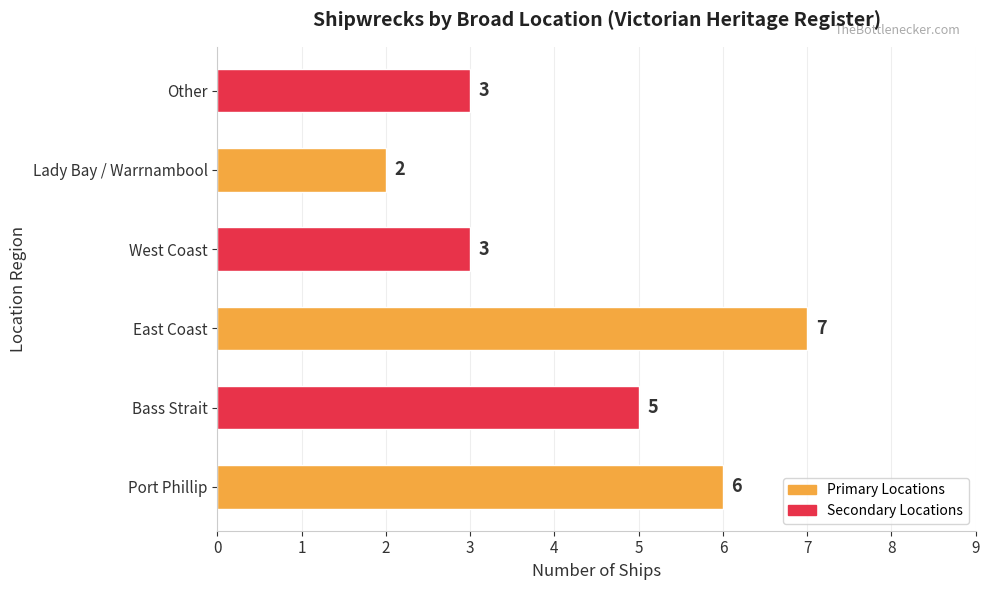

What is the sum of the values at West Coast and Port Phillip?

9